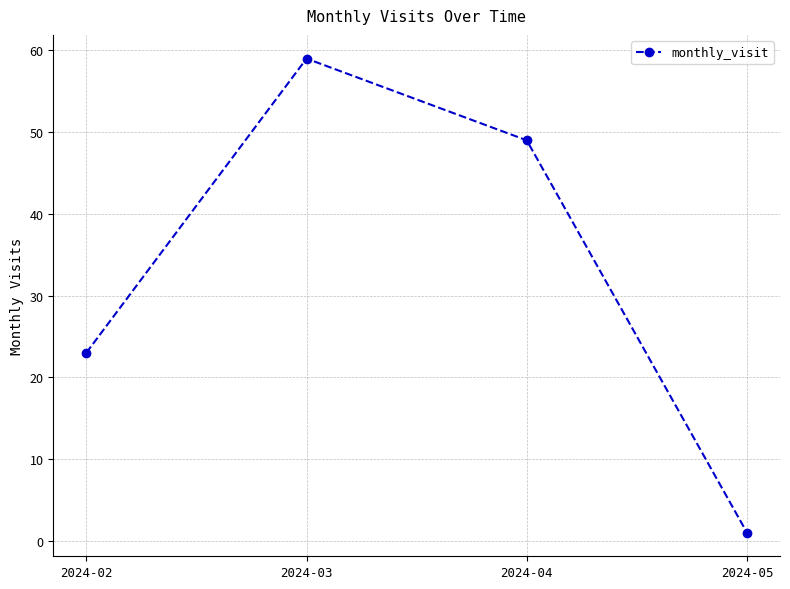

What is the sum of the values at 2024-03 and 2024-04?

108